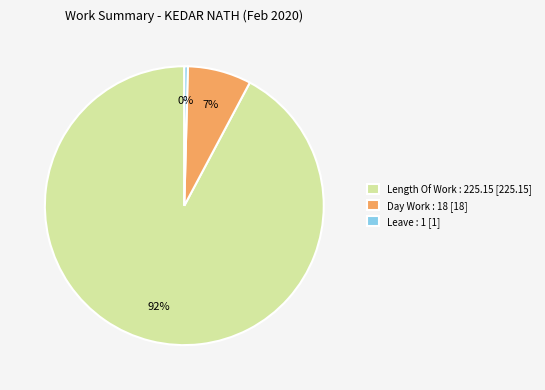

To the nearest percent, what is the average slice percentage?

33%